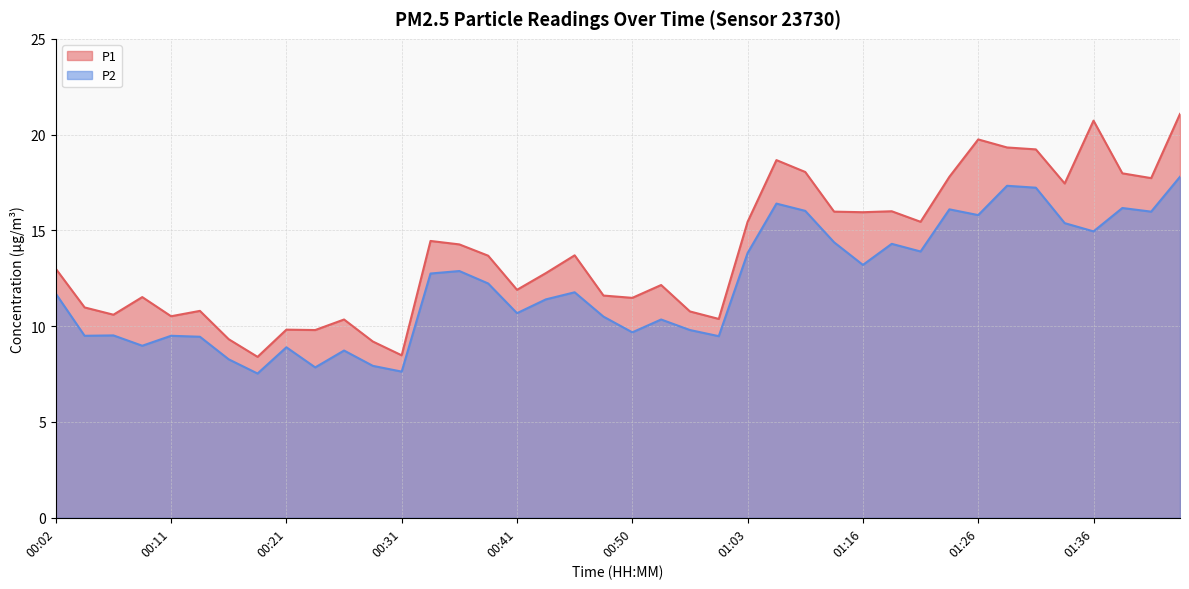

What is the difference between the second highest and minimum values in the P2 series?

9.8